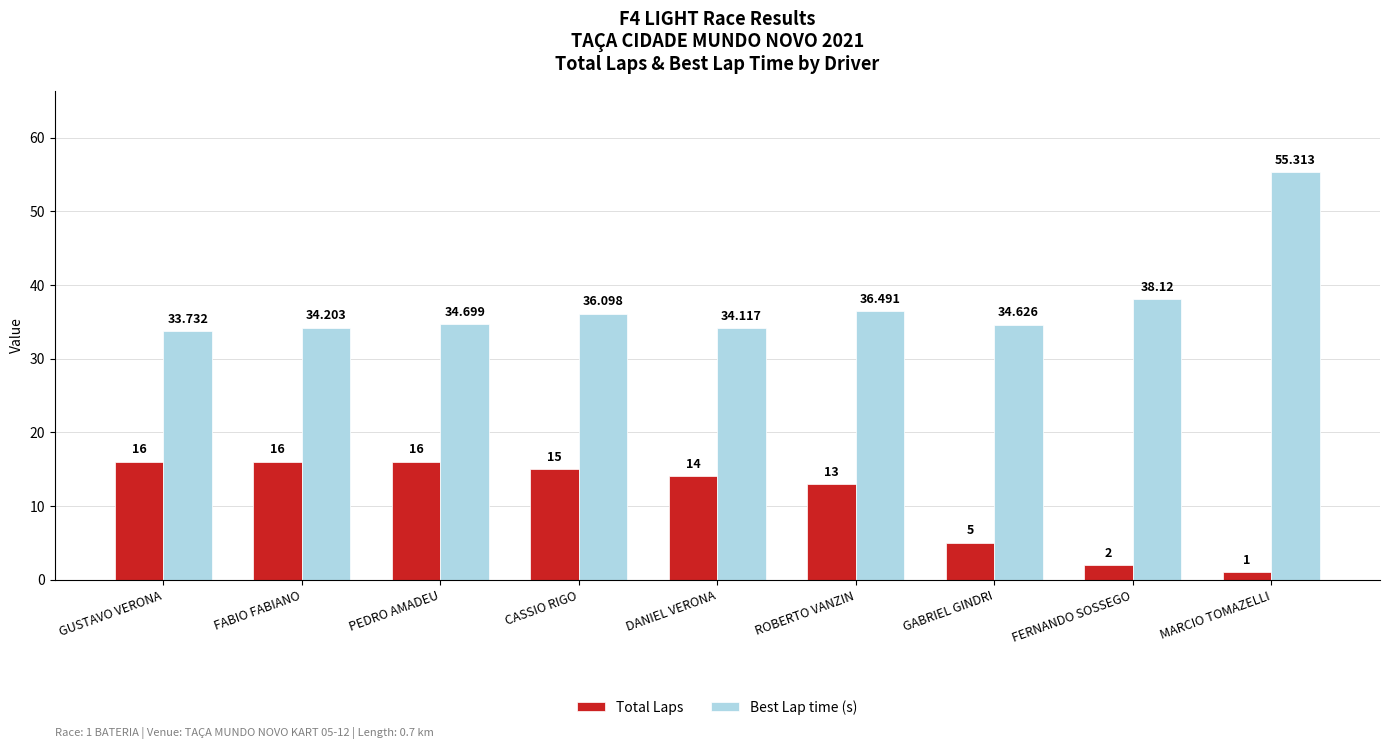

Rank the series by their maximum value, from highest to lowest.

Best Lap time (s), Total Laps